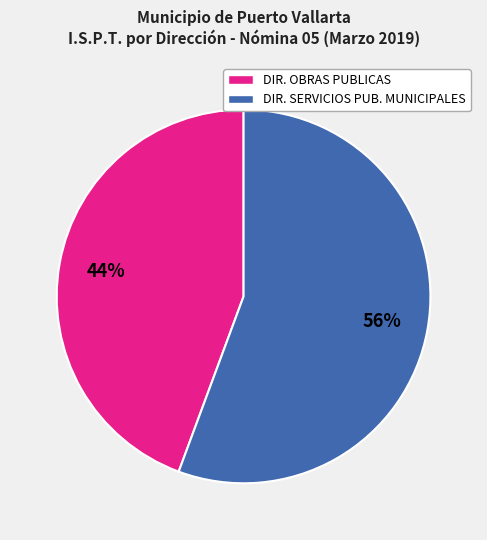

To the nearest percent, what is the average slice percentage?

50%